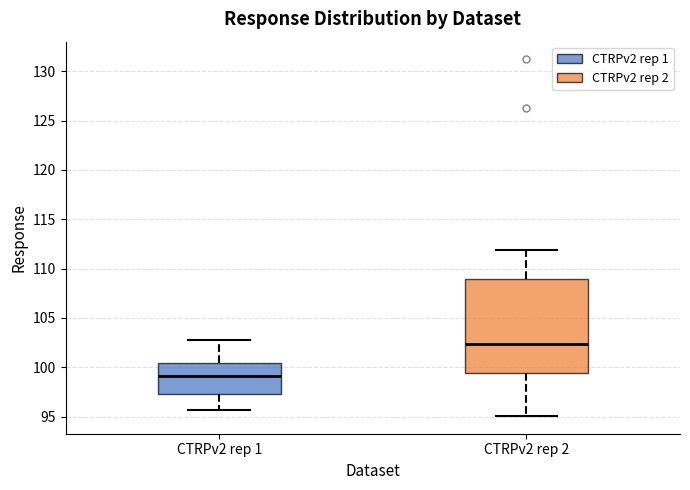

Reading left to right, transcribe this box plot: for each box, give where its median line is, the range the box spans, and where its two whiskers end, as read against the y-axis. The values are not printed on the chart, so give them approximately, as read against the axis.

CTRPv2 rep 1: median 99.0, box 97.5 to 100.5, whiskers 95.5 to 103.0
CTRPv2 rep 2: median 102.5, box 99.5 to 109.0, whiskers 95.0 to 112.0